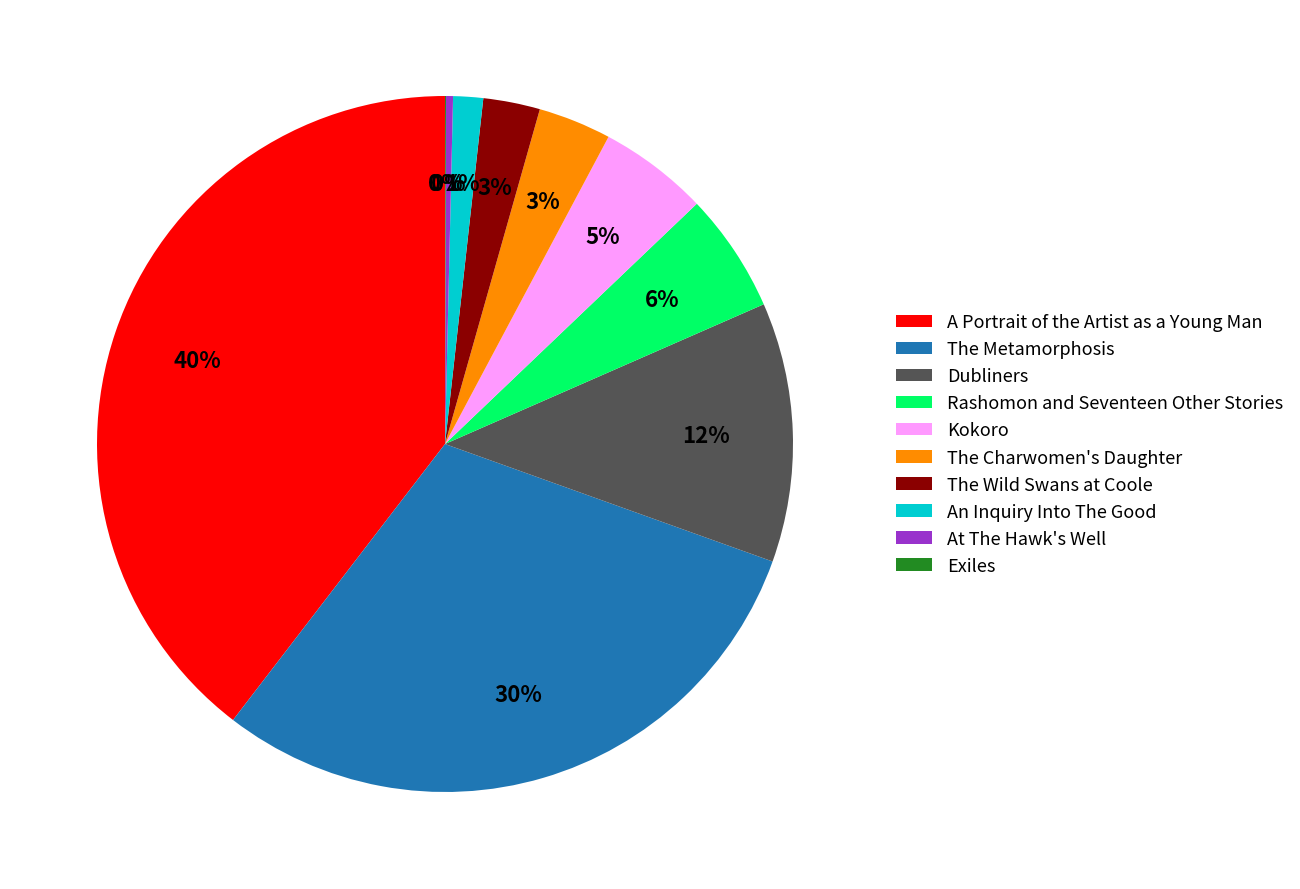

To the nearest percent, what is the combined percentage of A Portrait of the Artist as a Young Man and The Charwomen's Daughter?

43%